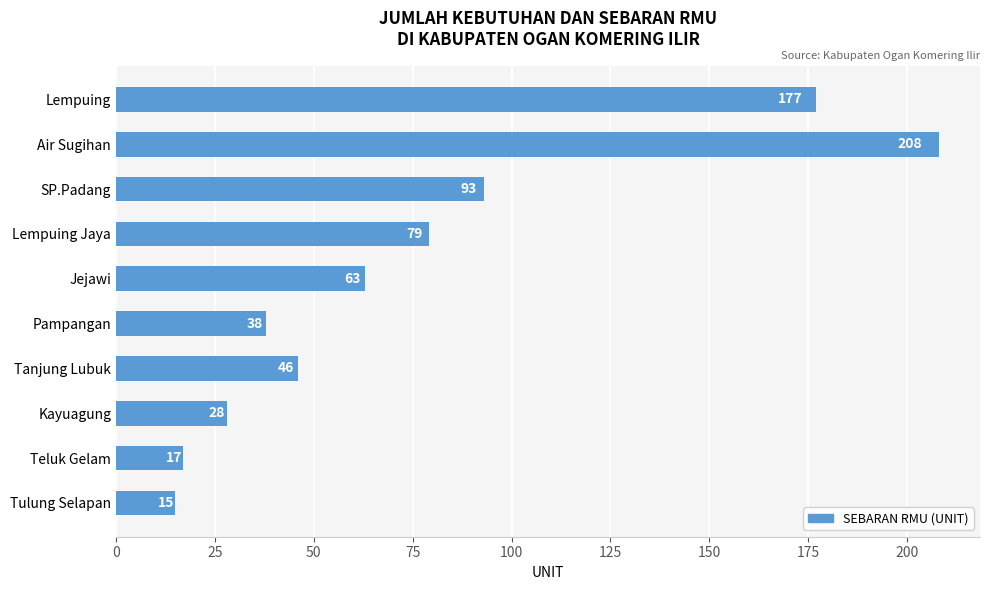

Reading top to bottom, transcribe all the data shown in this chart.

Lempuing=177	Air Sugihan=208	SP.Padang=93	Lempuing Jaya=79	Jejawi=63	Pampangan=38	Tanjung Lubuk=46	Kayuagung=28	Teluk Gelam=17	Tulung Selapan=15